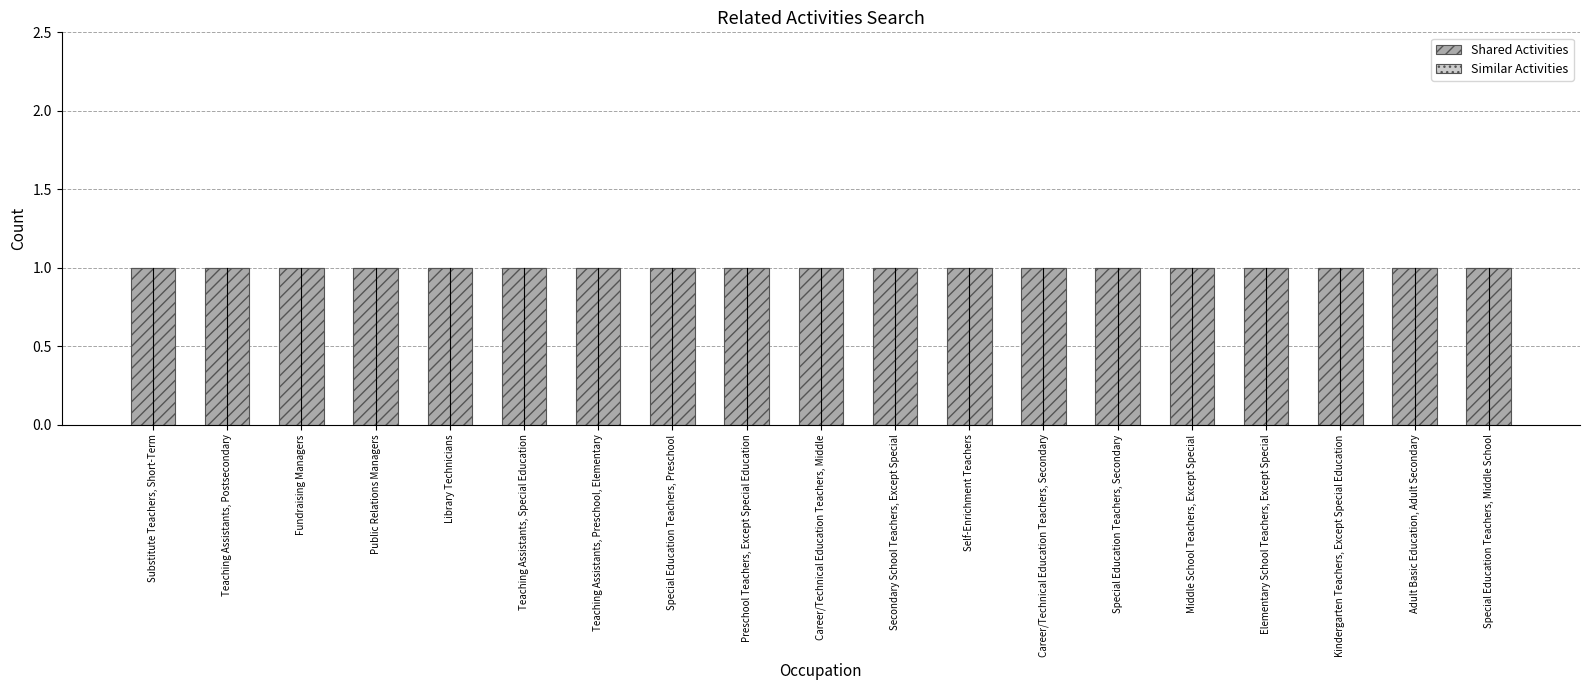

What is the sum of the Shared Activities values at Public Relations Managers and Special Education Teachers, Middle School?

2